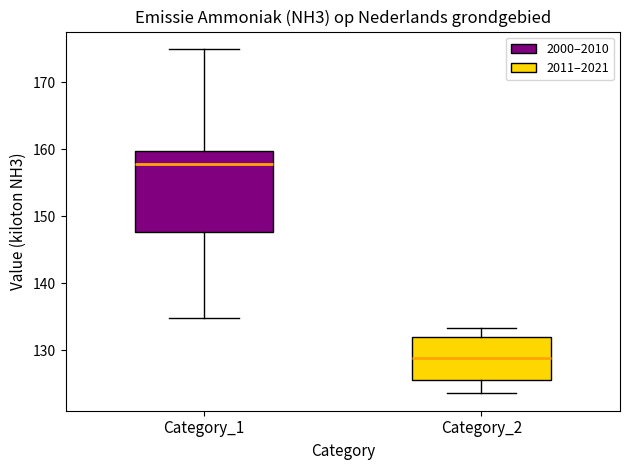

Reading left to right, read every box against the y-axis: the position of its median line, the range the box covers, and the ends of its whiskers. The values are not printed on the chart, so give them approximately, as read against the axis.

Category_1: median 158, box 148 to 160, whiskers 135 to 175
Category_2: median 129, box 126 to 132, whiskers 124 to 133